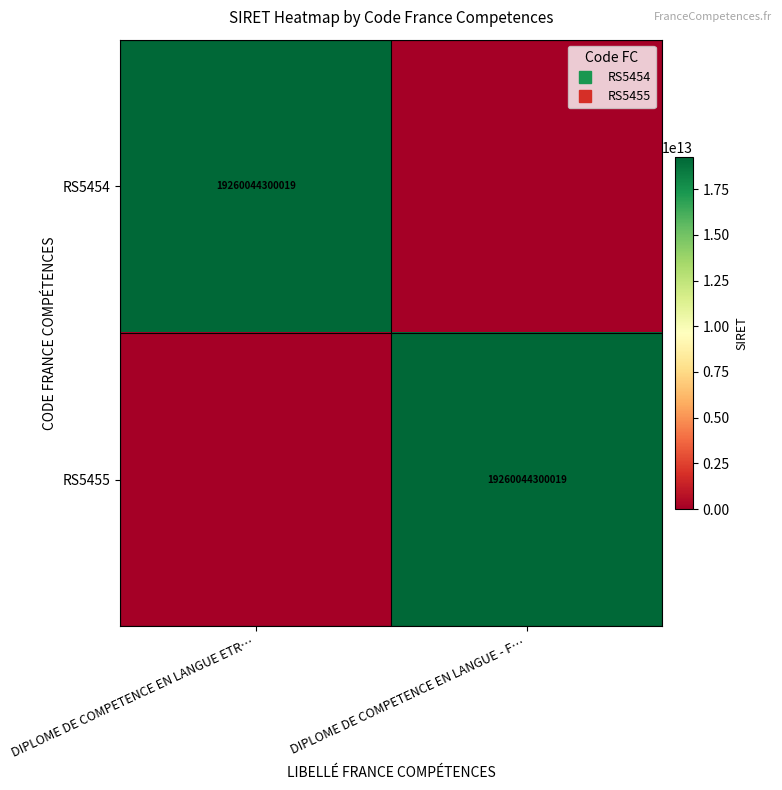

Which series has the widest spread of values?

RS5454